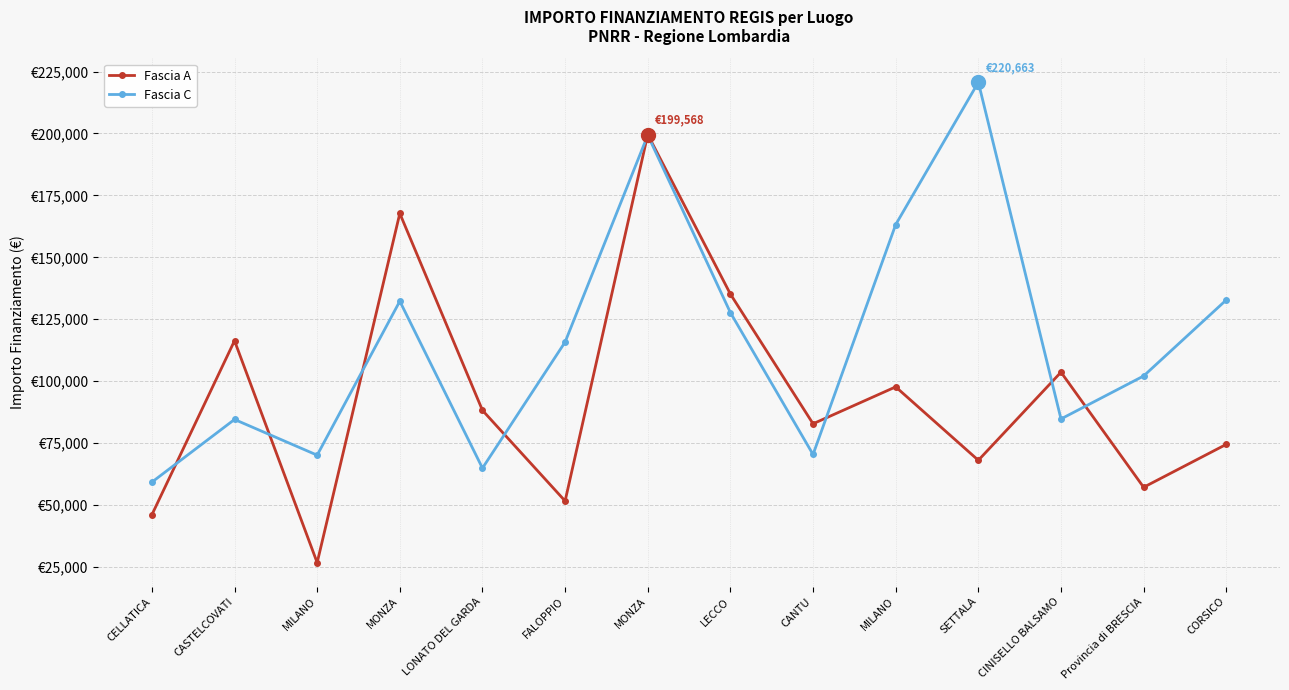

Where is the first local maximum for Fascia C?

CASTELCOVATI